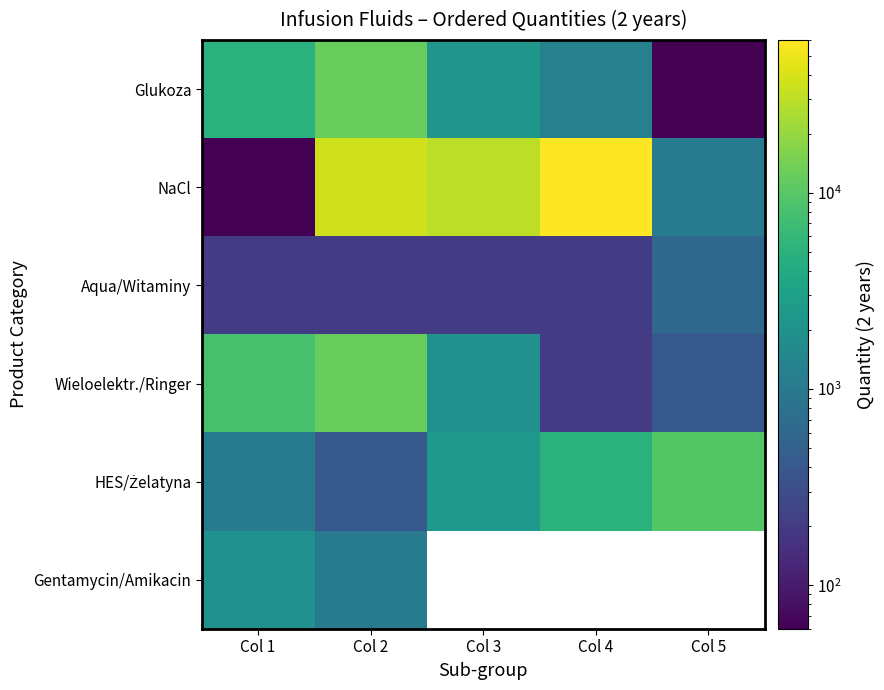

What is the maximum value shown in the chart?

60000.0